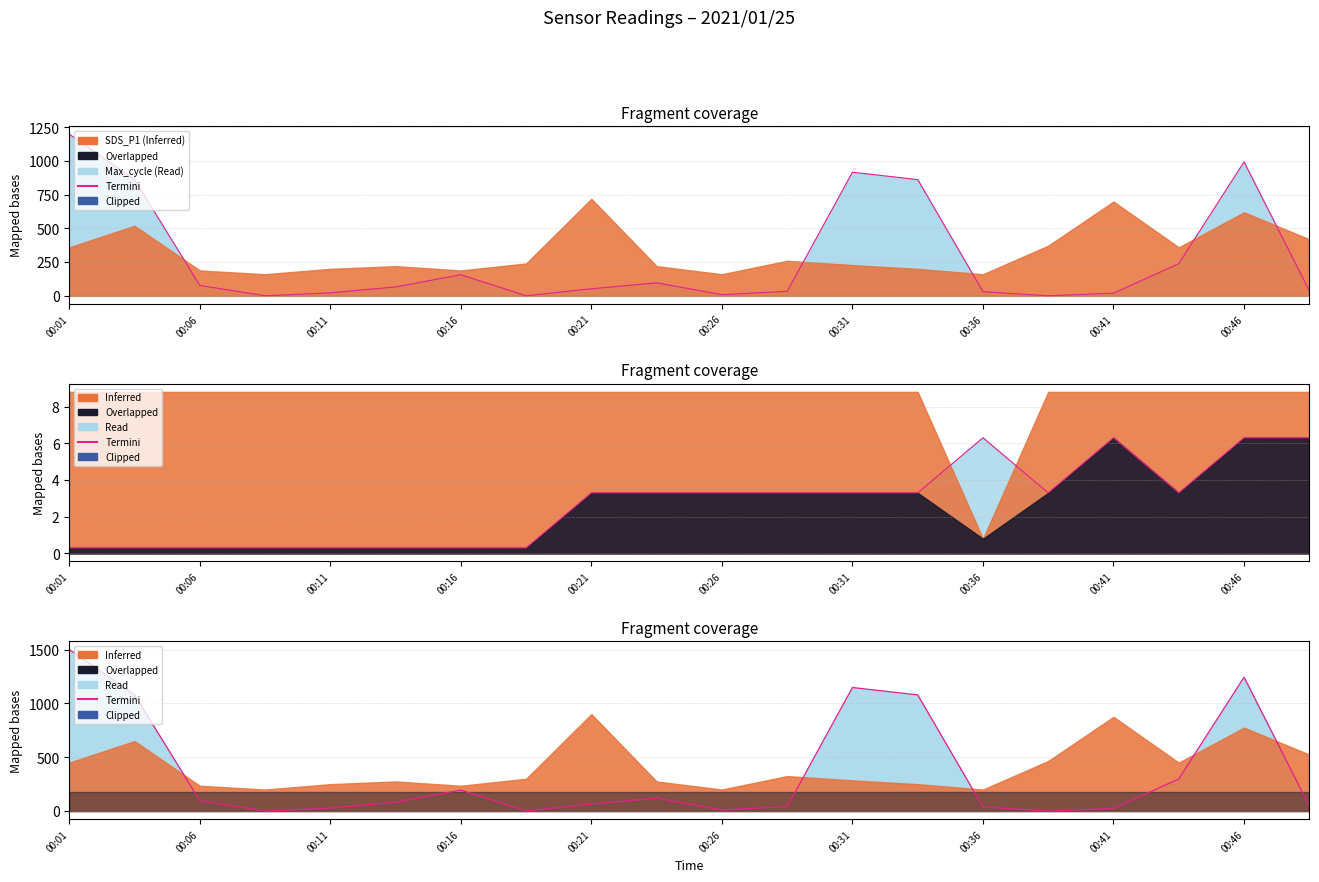

What is the value of the Termini point at the 2nd from the left?

1078.8